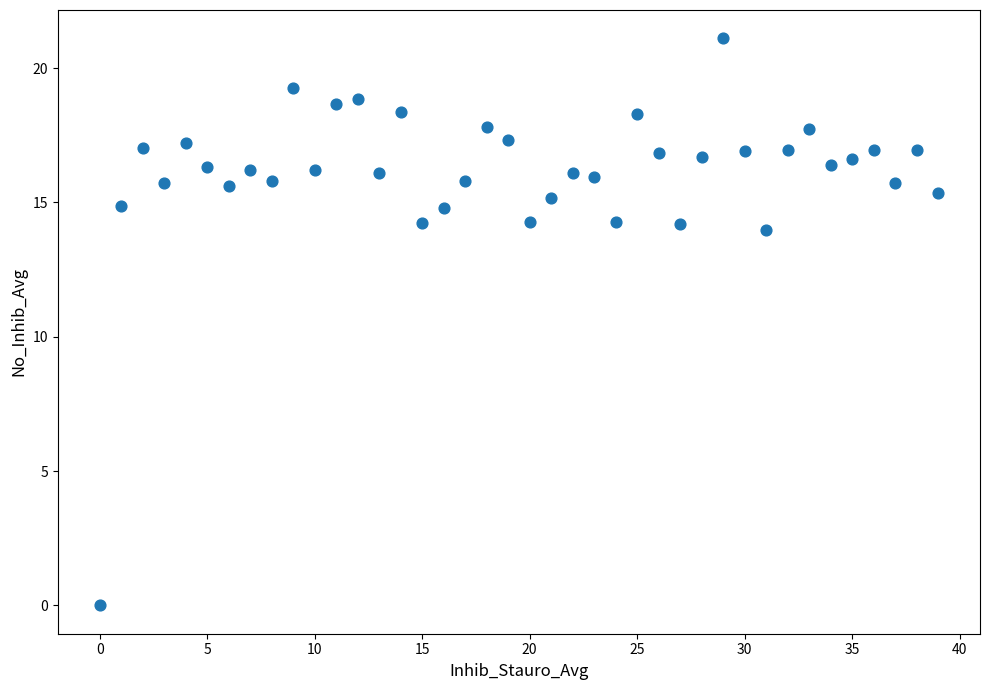

What is the range of Y values (max minus min)?

21.1